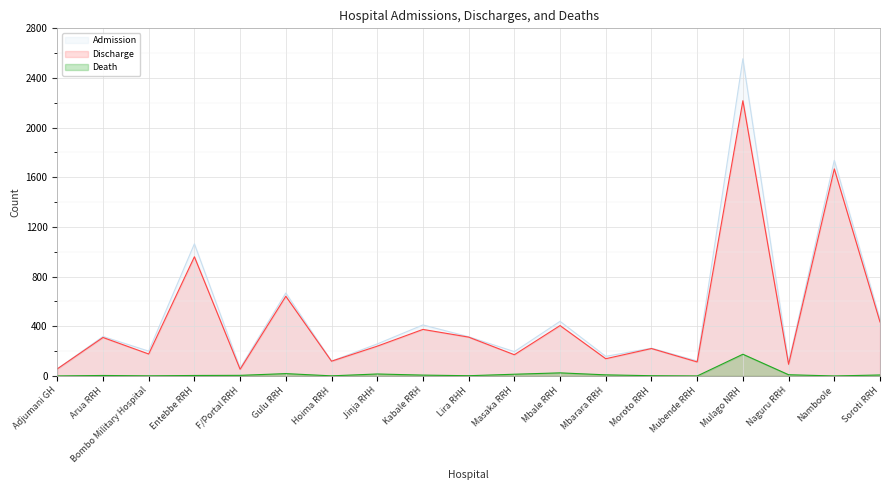

What is the total value across all series at Entebbe RRH?

2028